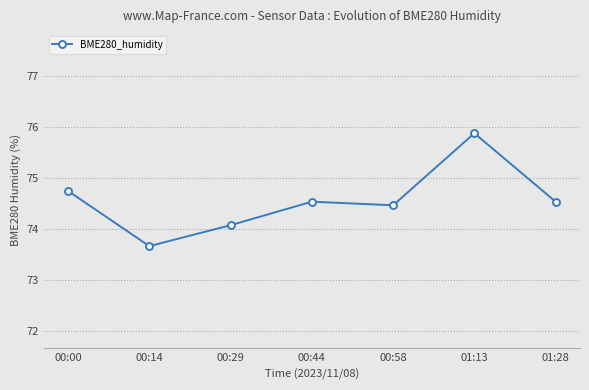

The value at 00:00 is 74.7. True or false?

True